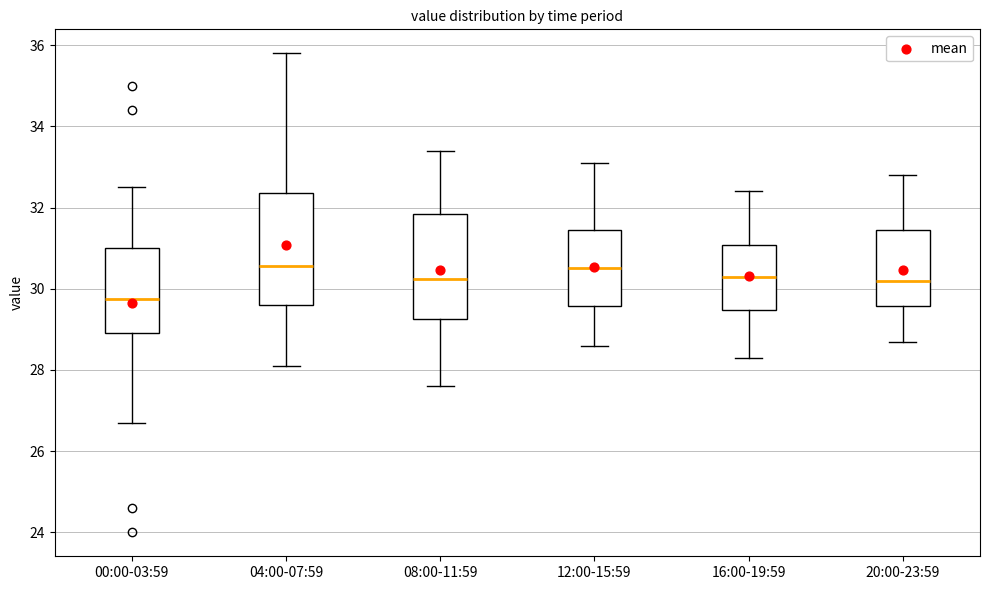

Reading left to right, transcribe this box plot: for each box, give where its median line is, the range the box spans, and where its two whiskers end, as read against the y-axis. The values are not printed on the chart, so give them approximately, as read against the axis.

00:00-03:59: median 29.8, box 29.0 to 31.0, whiskers 26.8 to 32.6
04:00-07:59: median 30.6, box 29.6 to 32.4, whiskers 28.2 to 35.8
08:00-11:59: median 30.2, box 29.2 to 31.8, whiskers 27.6 to 33.4
12:00-15:59: median 30.6, box 29.6 to 31.4, whiskers 28.6 to 33.2
16:00-19:59: median 30.4, box 29.4 to 31.0, whiskers 28.4 to 32.4
20:00-23:59: median 30.2, box 29.6 to 31.4, whiskers 28.8 to 32.8